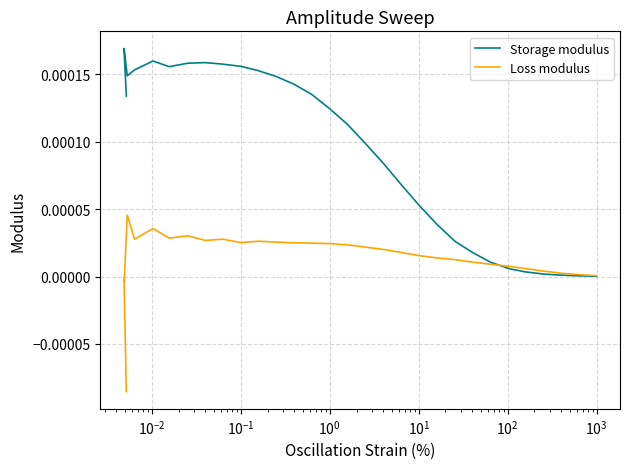

Rank the series by their maximum value, from lowest to highest.

Loss modulus, Storage modulus